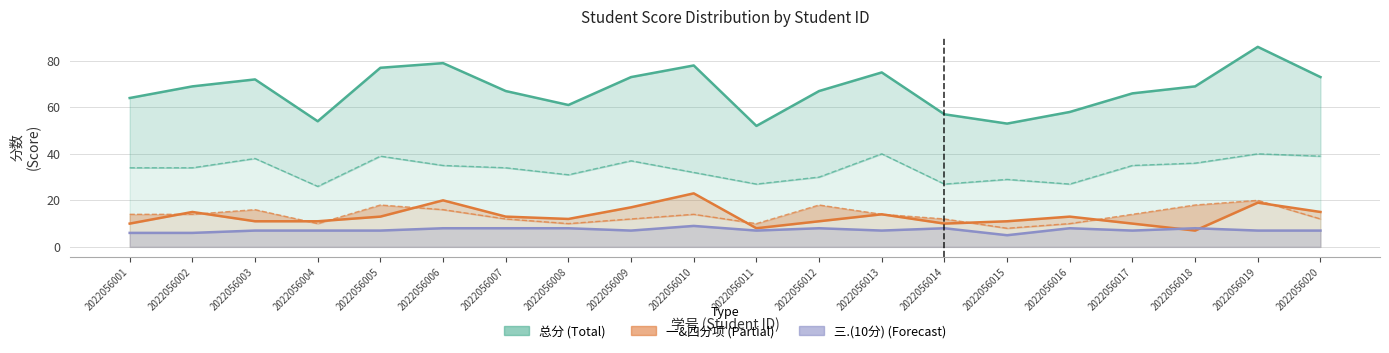

Count the number of categories in the chart.

20